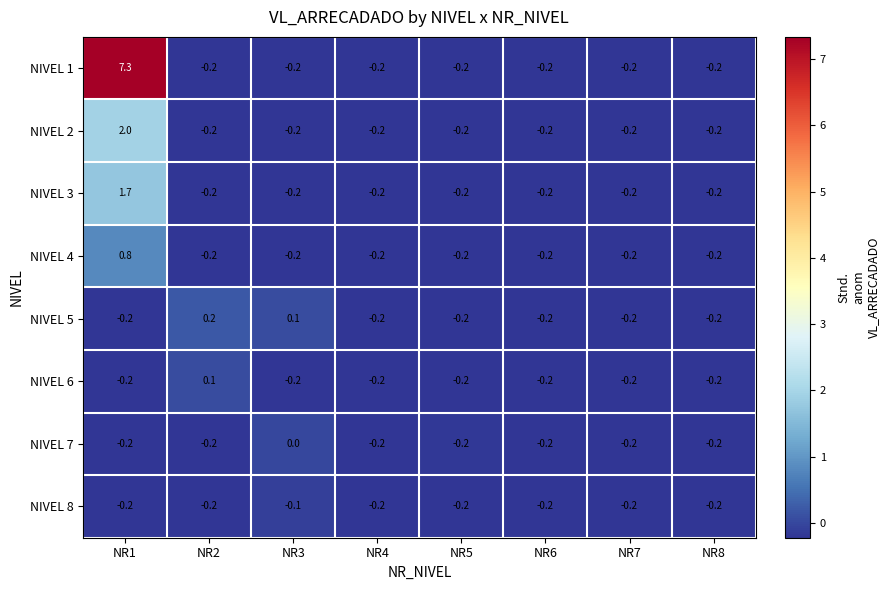

Which series has the largest range (max minus min)?

NIVEL 1